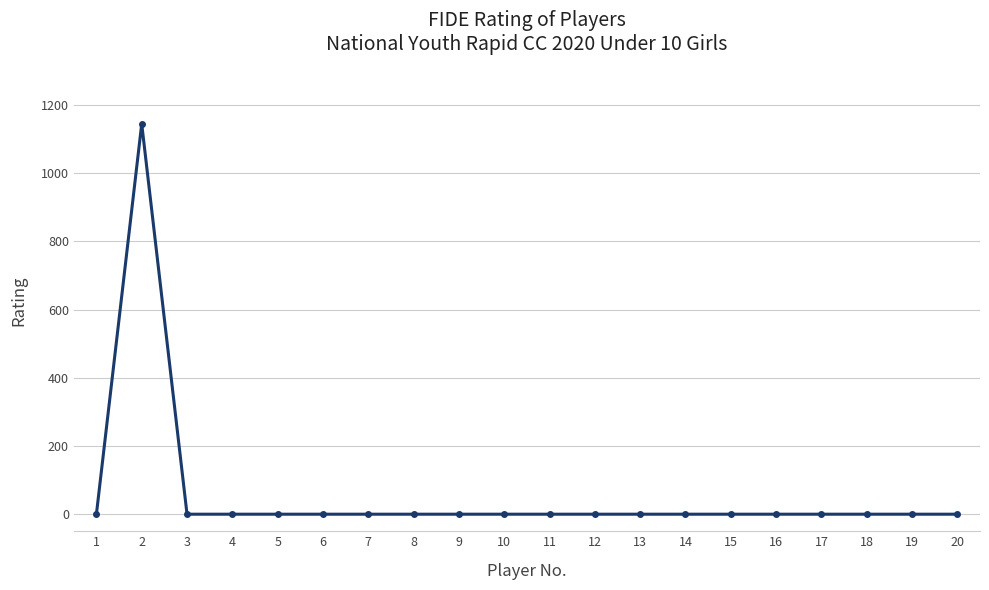

Is this an area chart (filled region under the line)?

No